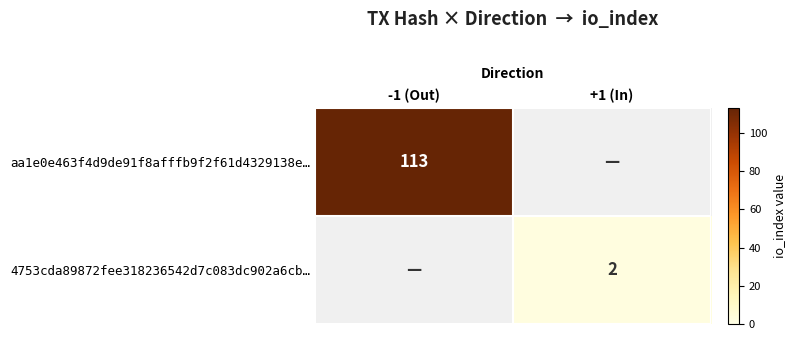

Between -1 (Out) and +1 (In), which is larger?

-1 (Out)